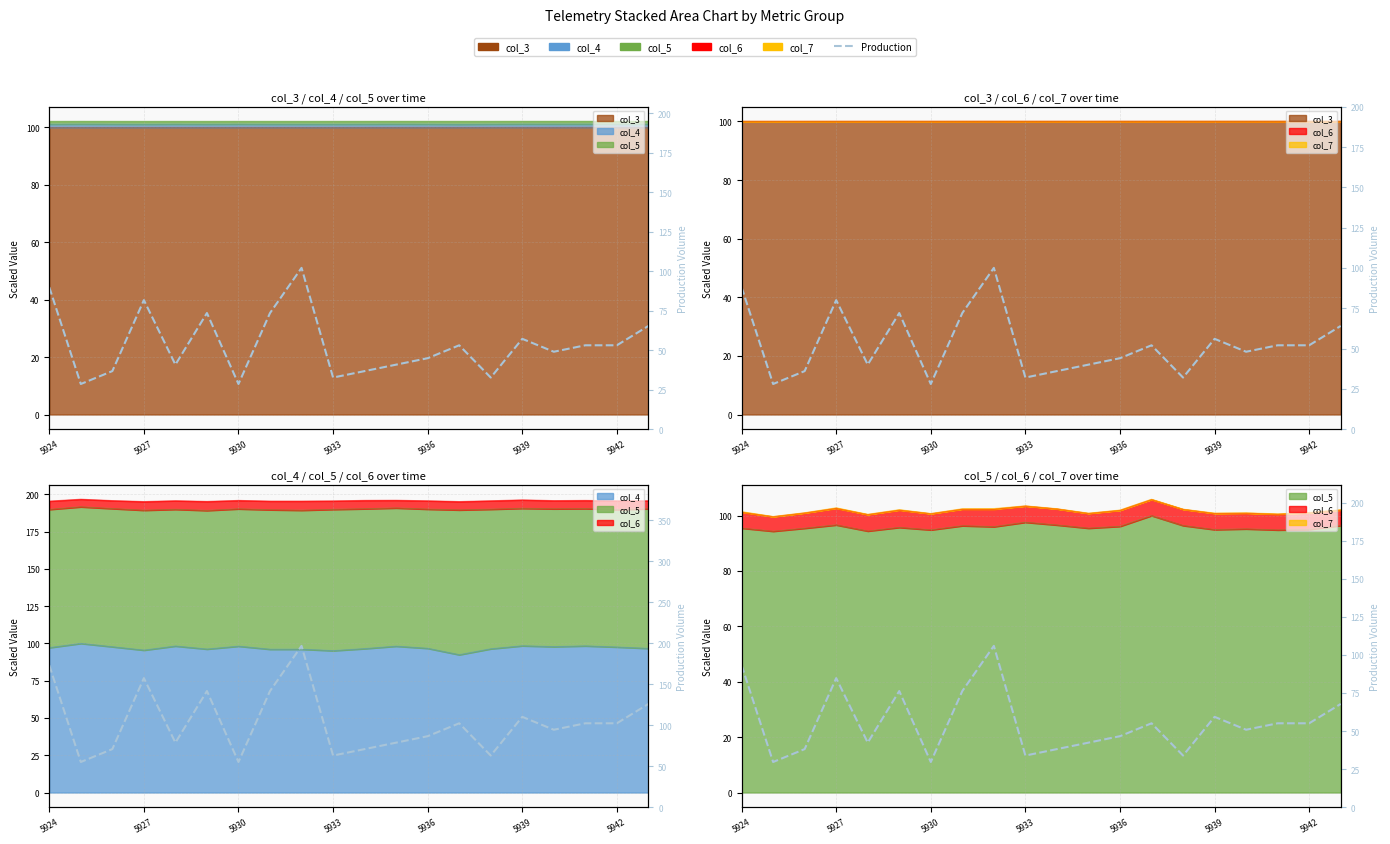

What position from the left is 5927?

4